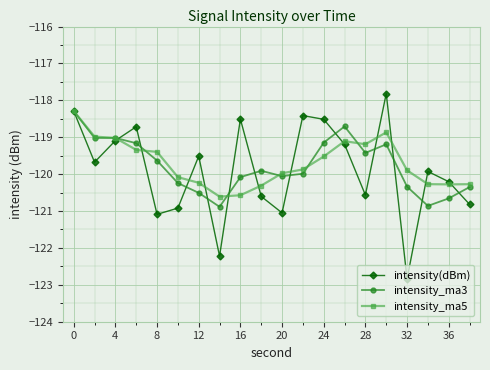

True or false: intensity(dBm) has more than 0 points higher than both neighbors.

True